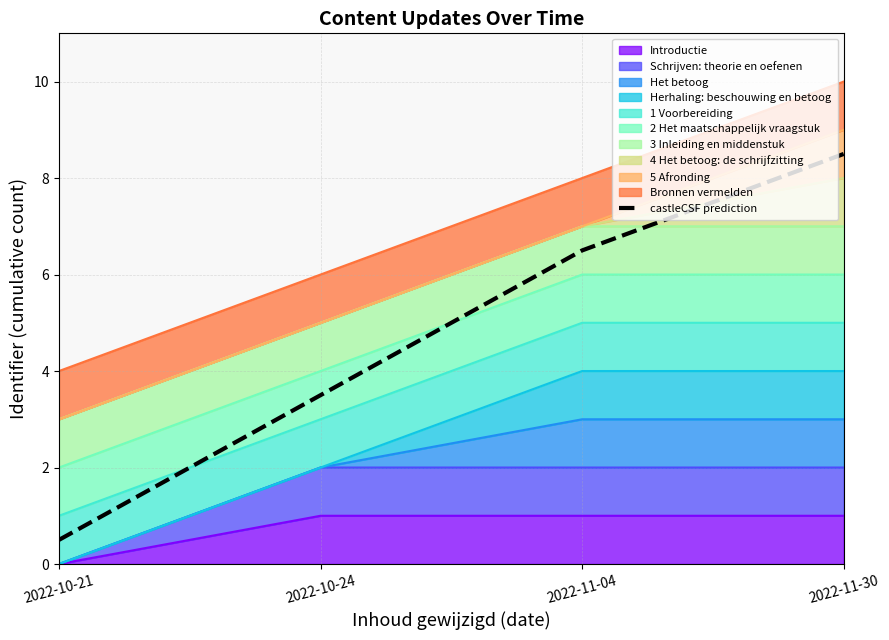

Rank the categories by value from lowest to highest.

2022-10-21, 2022-10-24, 2022-11-04, 2022-11-30